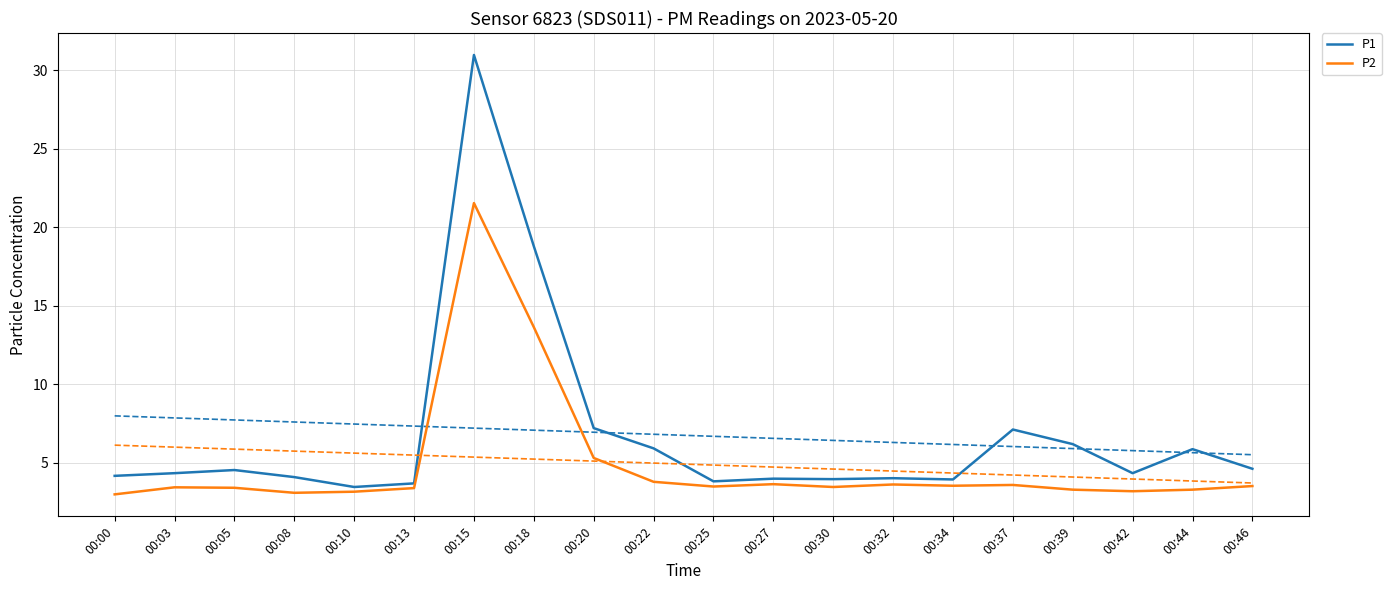

How many lines are shown in the chart?

2